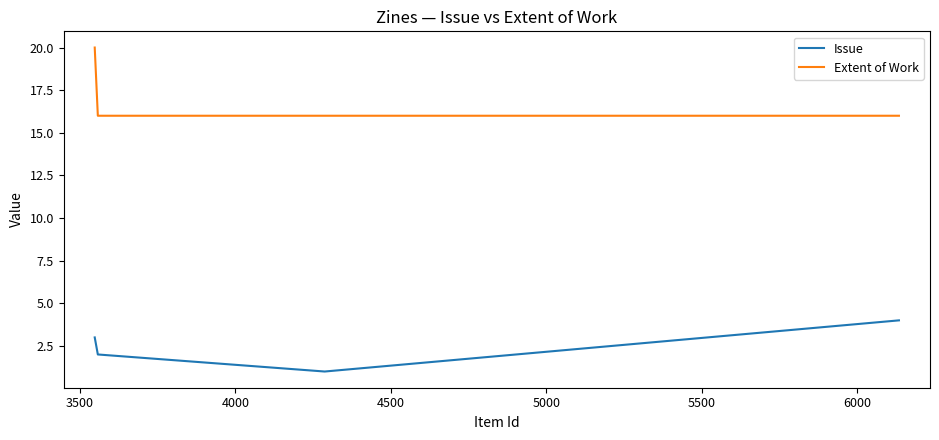

What is the average value of the Extent of Work series?

17